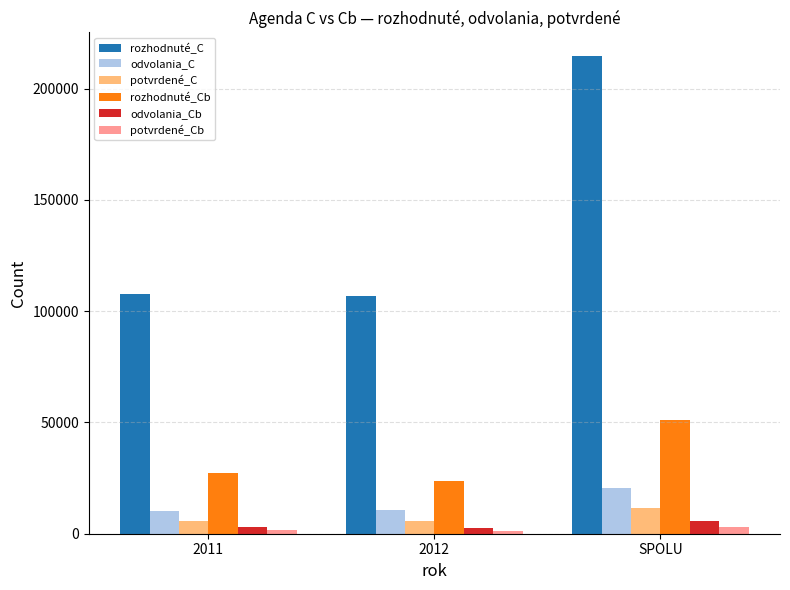

Which series has the largest total across all categories?

rozhodnuté_C